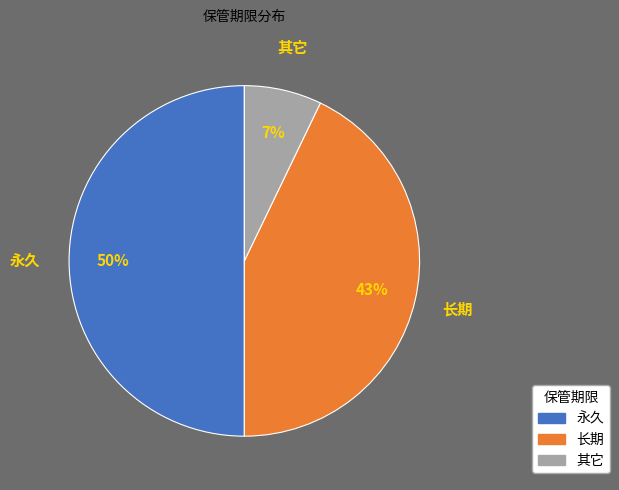

The 长期 slice represents 31% of the pie. True or false?

False